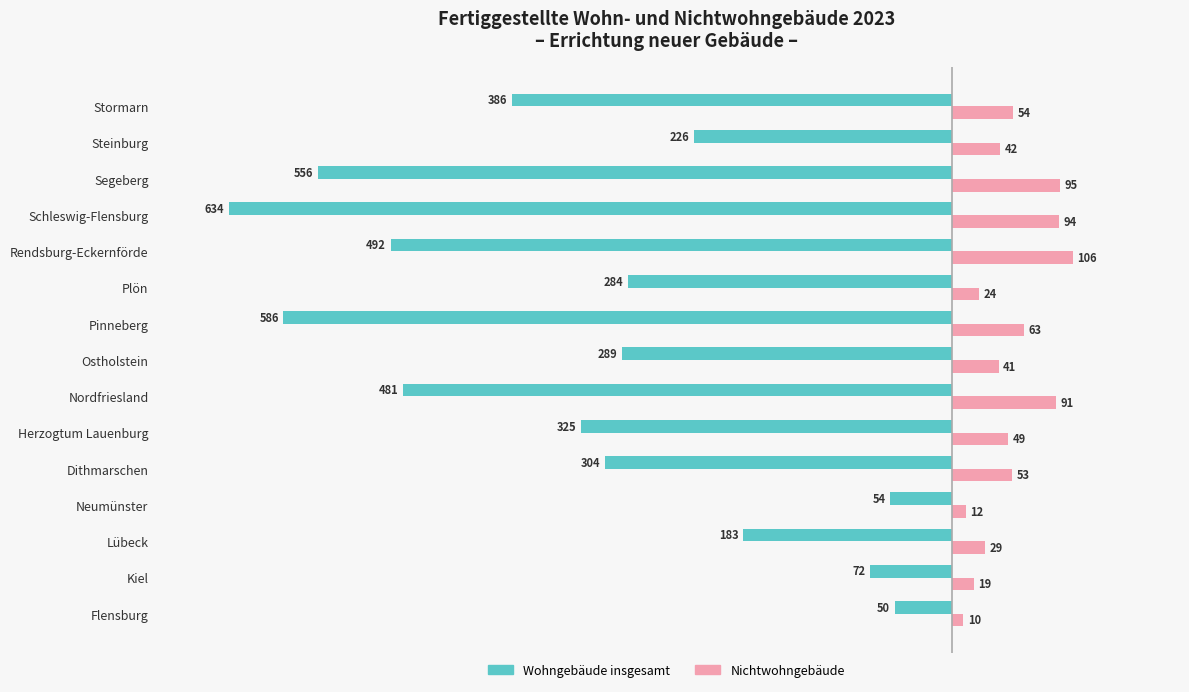

Rank the series at Stormarn from lowest to highest value.

Wohngebäude insgesamt, Nichtwohngebäude